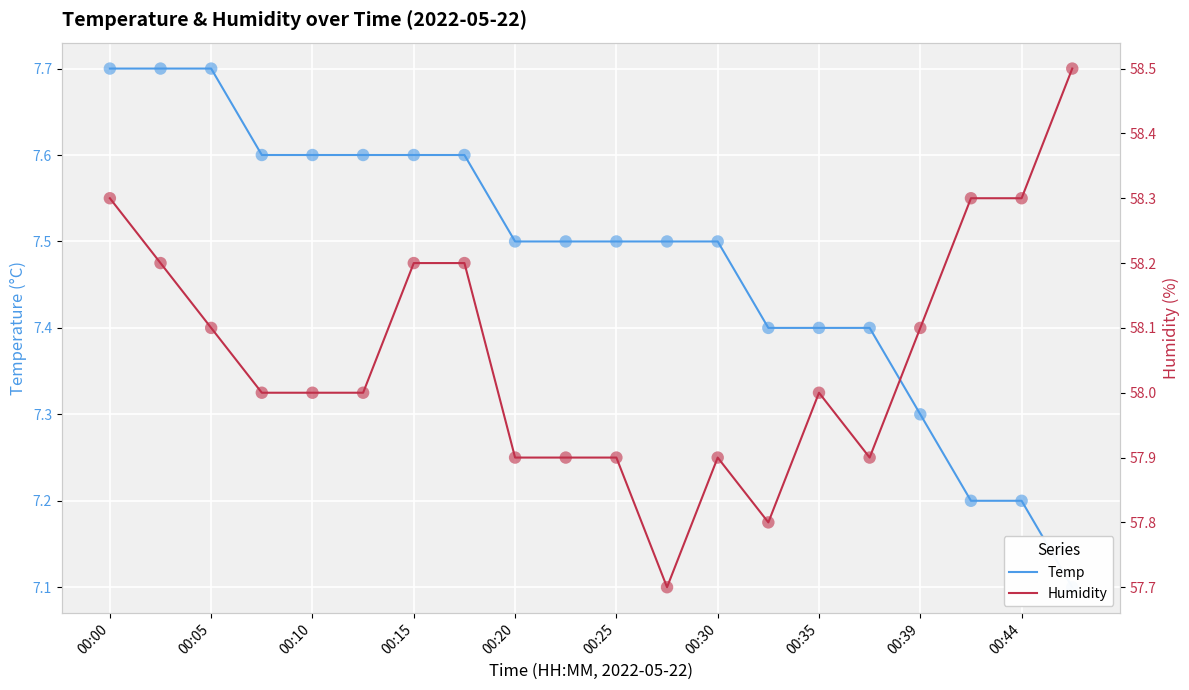

Which series has the widest spread of Y values?

Humidity